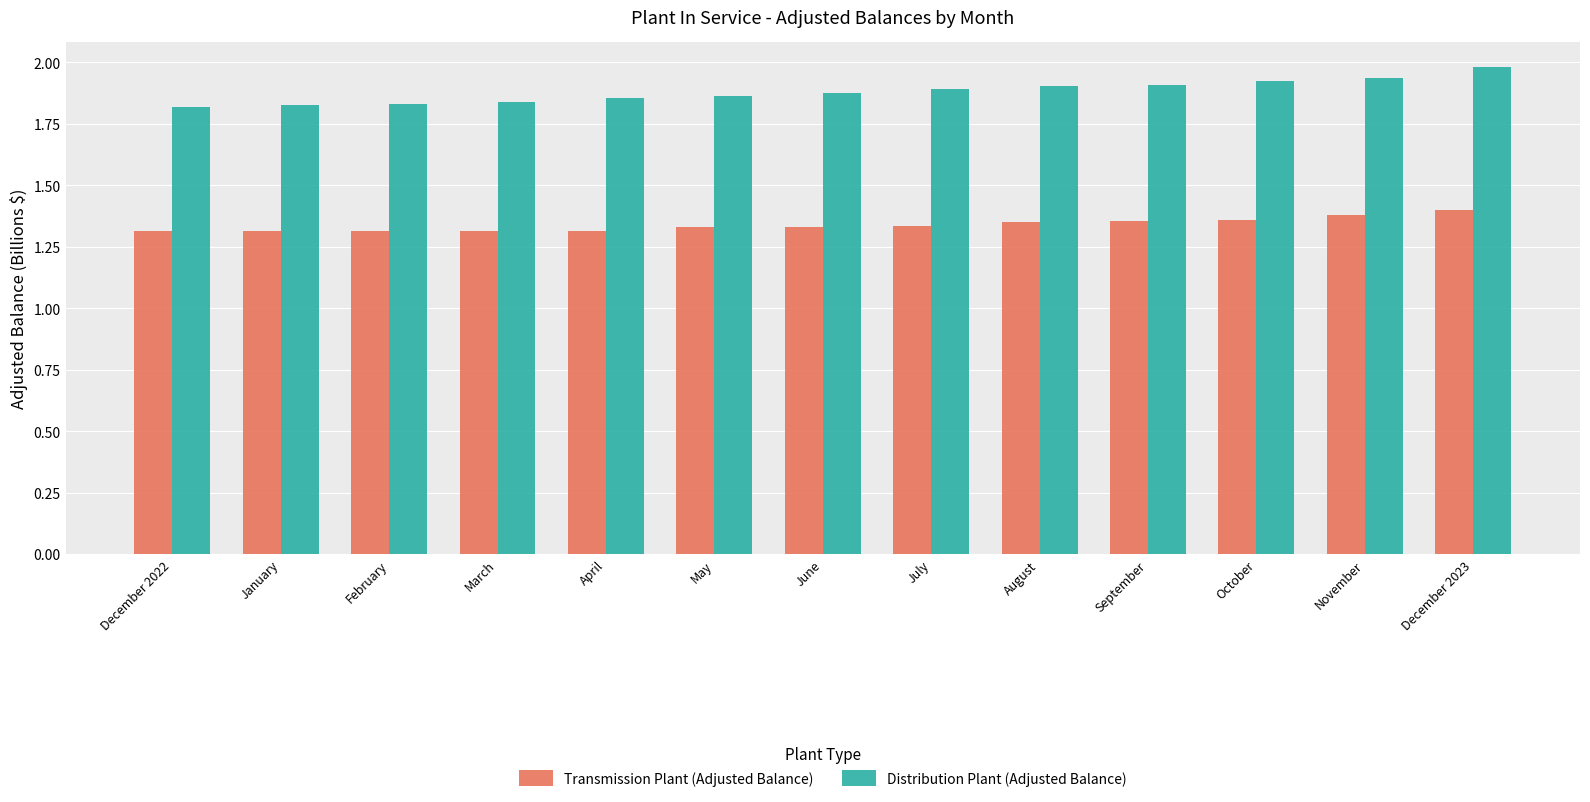

Rank the series by their average value, from highest to lowest.

Distribution Plant (Adjusted Balance), Transmission Plant (Adjusted Balance)